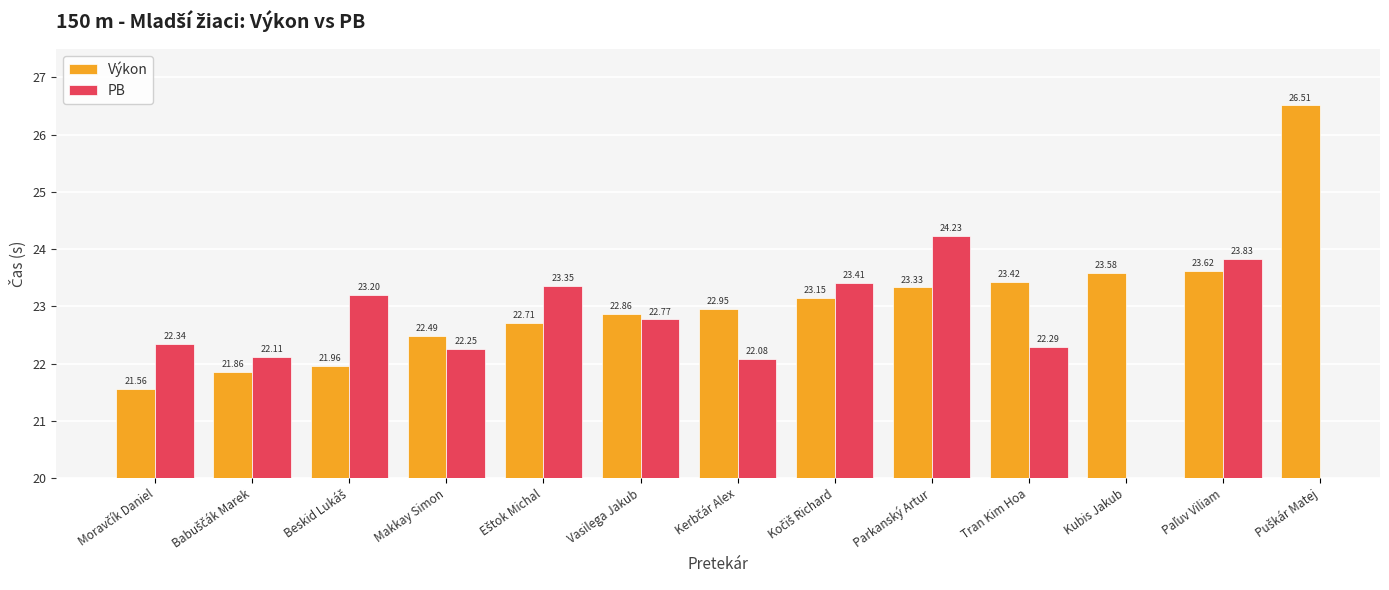

The Výkon series shows 15.2 at Kerbčár Alex. True or false?

False